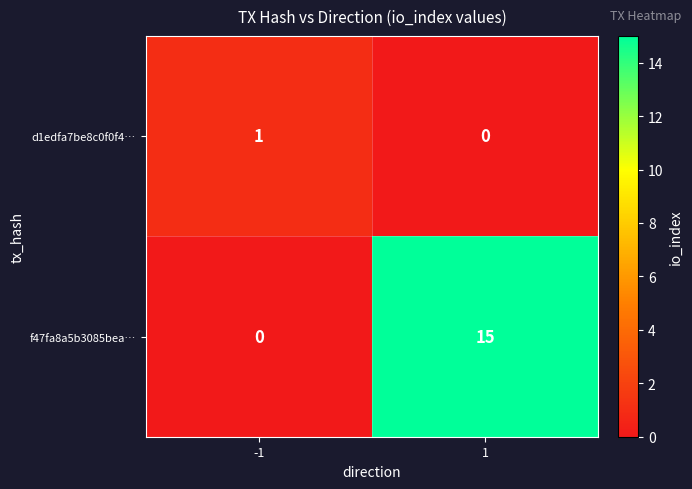

What is the greatest value displayed?

15